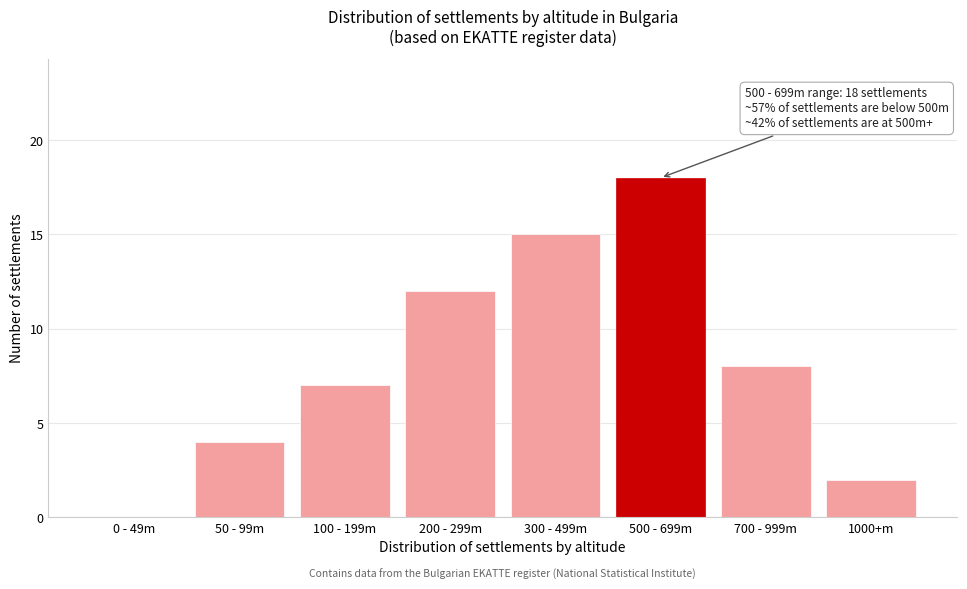

Reading left to right, transcribe all the data shown in this chart.

0 - 49m=0	50 - 99m=4	100 - 199m=7	200 - 299m=12	300 - 499m=15	500 - 699m=18	700 - 999m=8	1000+m=2